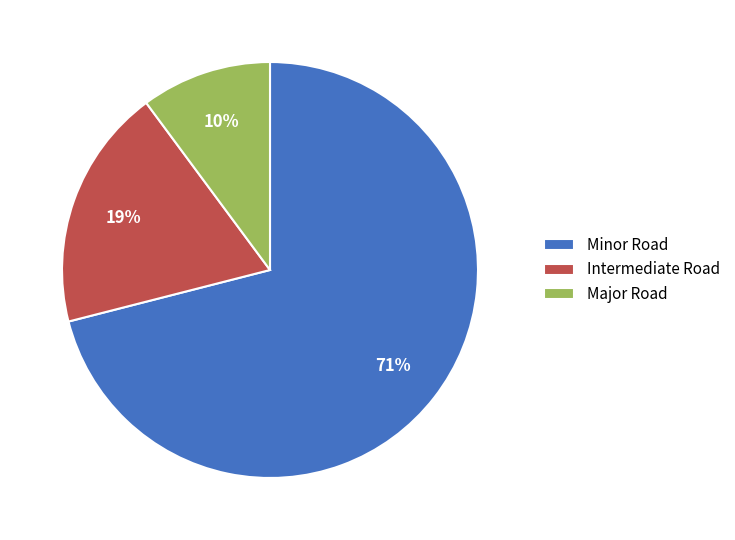

Which category has the biggest portion of the pie?

Minor Road